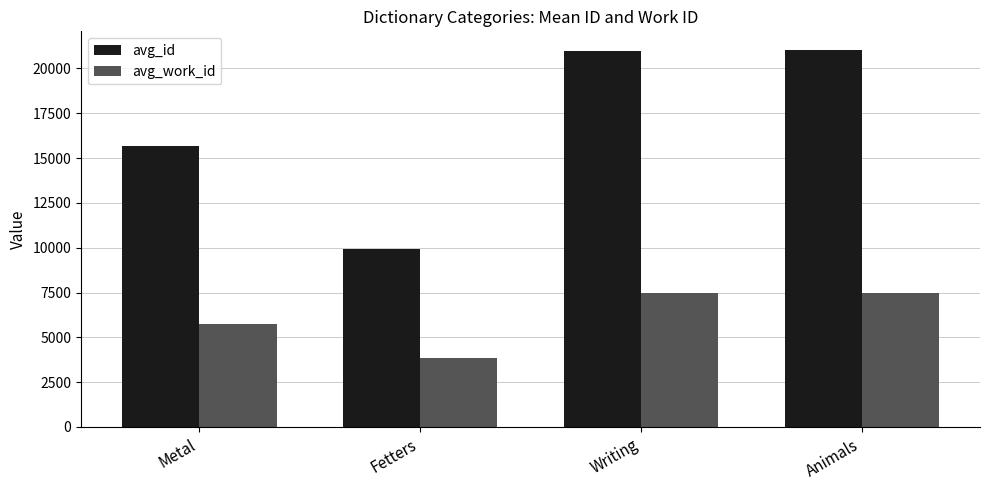

How many bars are there in total?

8